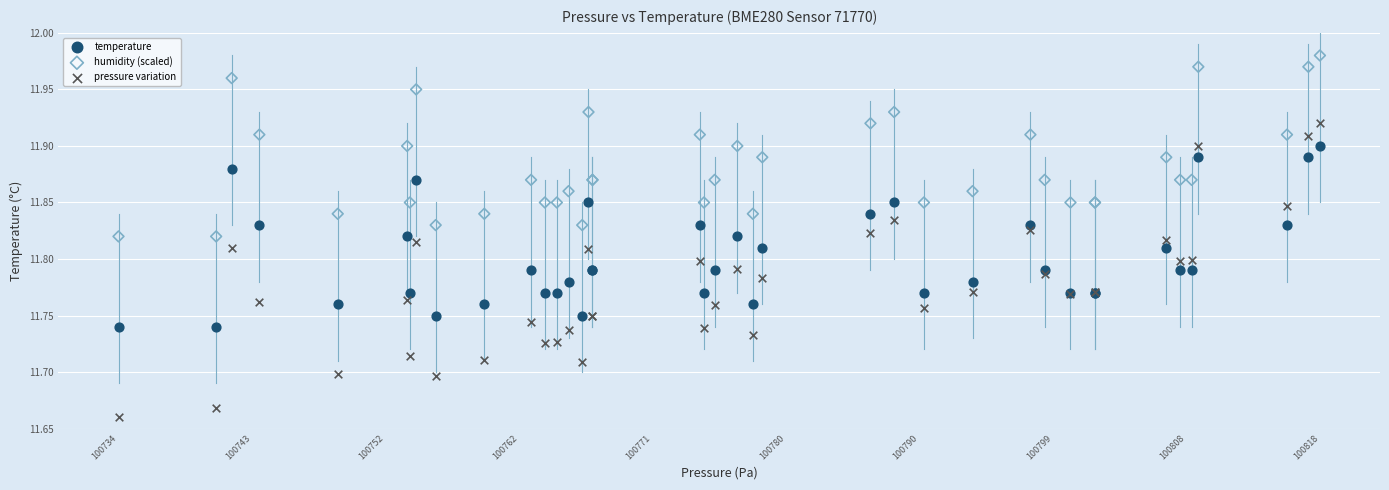

Which series has the widest spread of Y values?

pressure variation